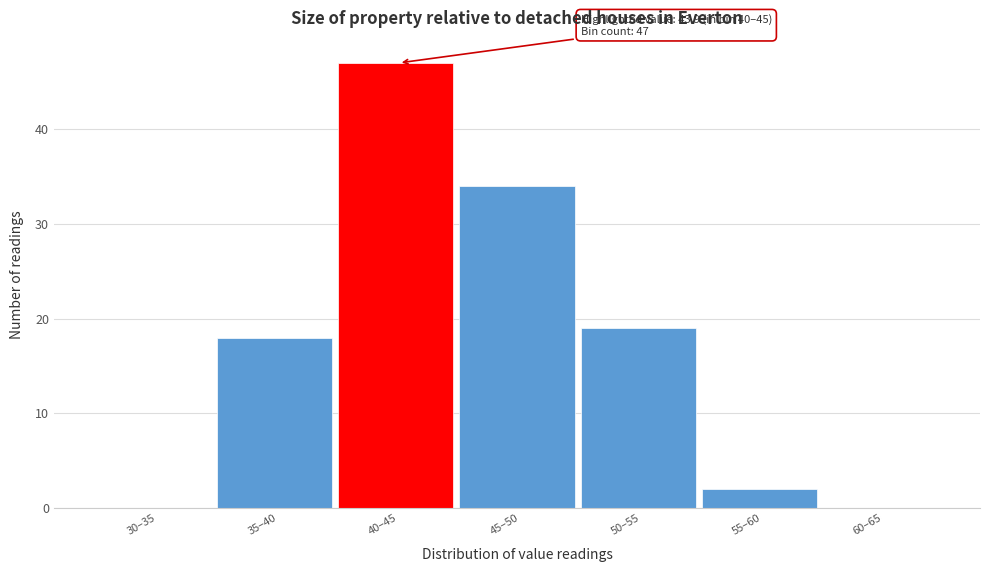

Reading right to left, transcribe all the data shown in this chart.

60–65=0	55–60=2	50–55=19	45–50=34	40–45=47	35–40=18	30–35=0